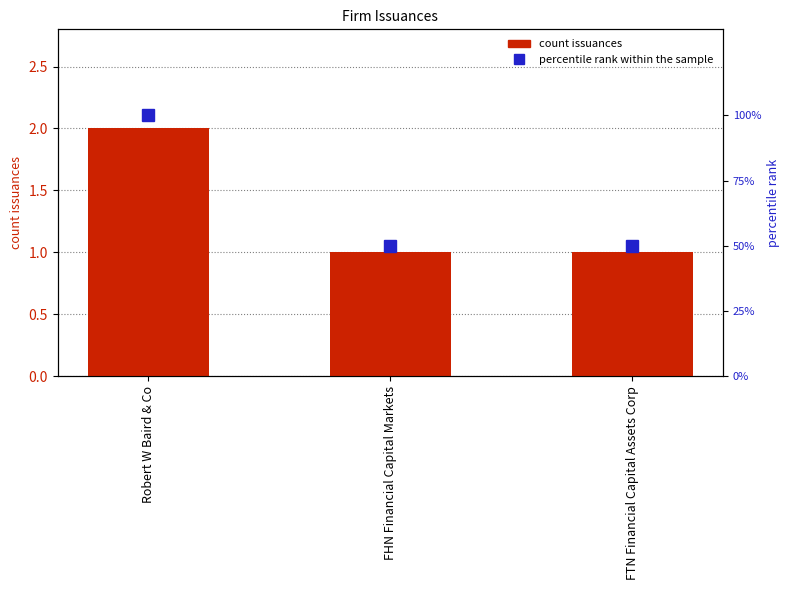

Is it true that percentile rank within the sample equals 50 at FTN Financial Capital Assets Corp?

True